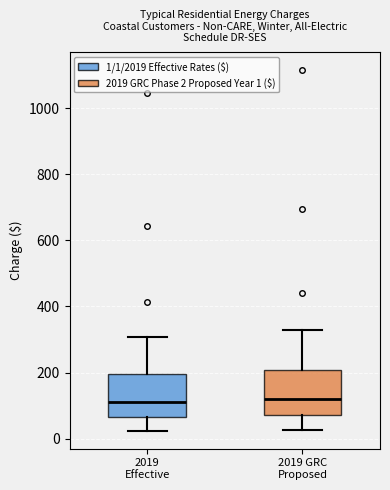

Reading left to right, transcribe this box plot: for each box, give where its median line is, the range the box spans, and where its two whiskers end, as read against the y-axis. The values are not printed on the chart, so give them approximately, as read against the axis.

2019 Effective: median 120, box 60 to 200, whiskers 20 to 300
2019 GRC Proposed: median 120, box 80 to 200, whiskers 20 to 320